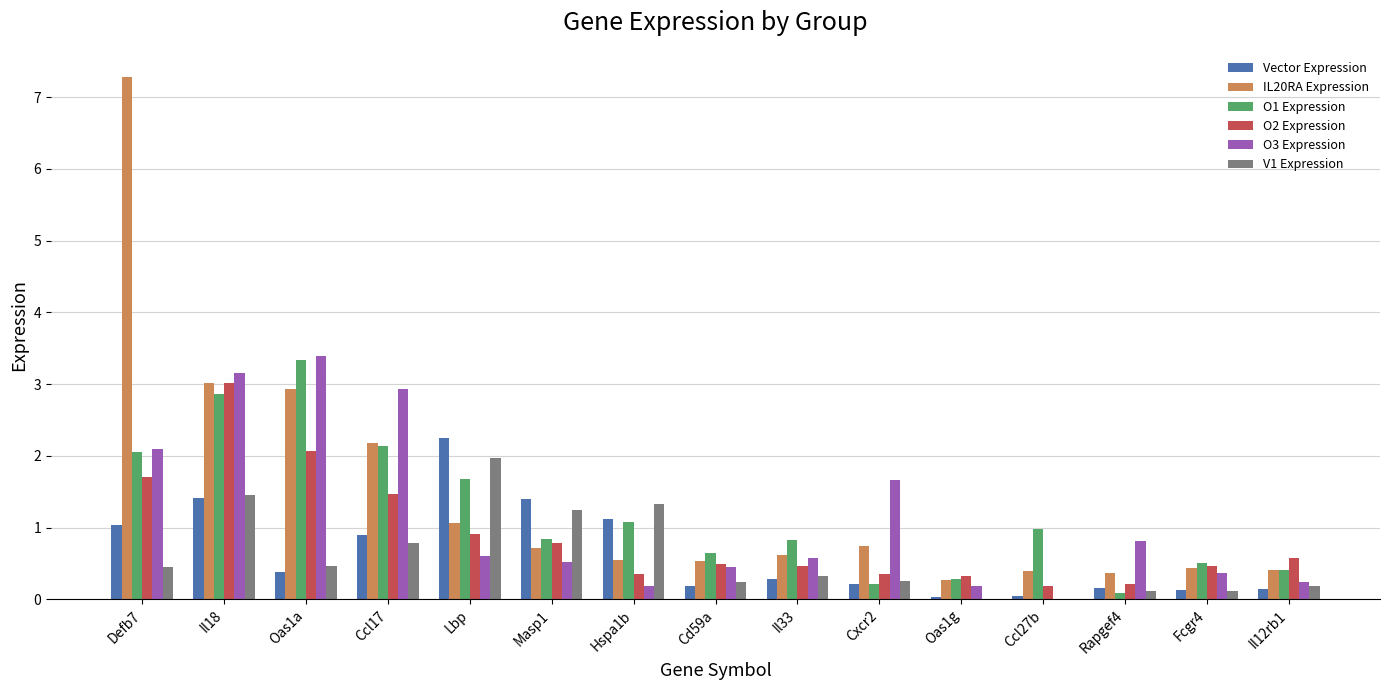

Which category has the highest value across all series?

Defb7